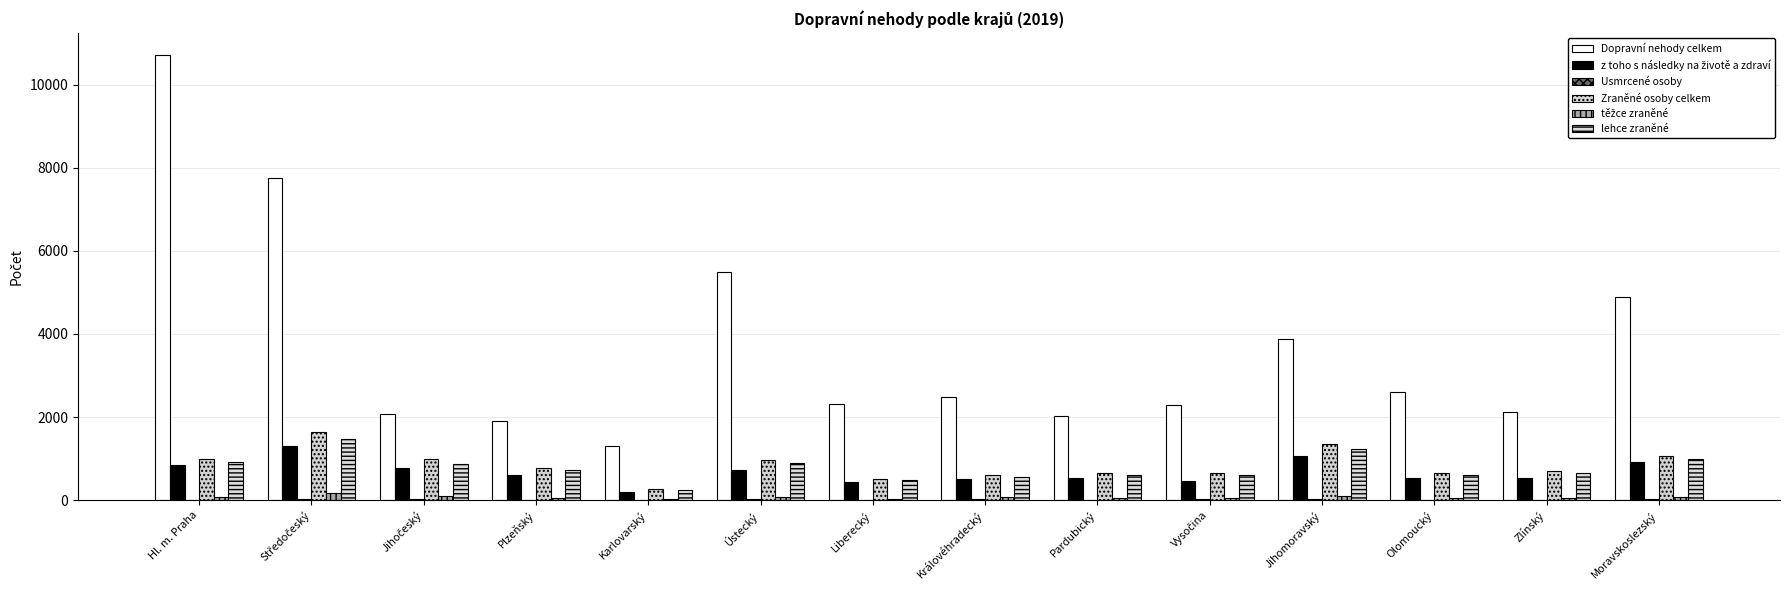

What is the difference between the Zraněné osoby celkem values at Moravskoslezský and Středočeský?

559